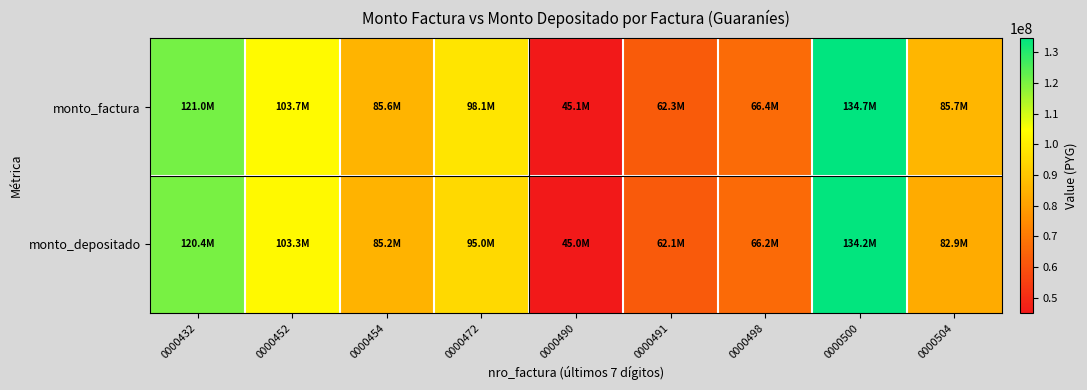

At which category is the sum across all series the highest?

0000500